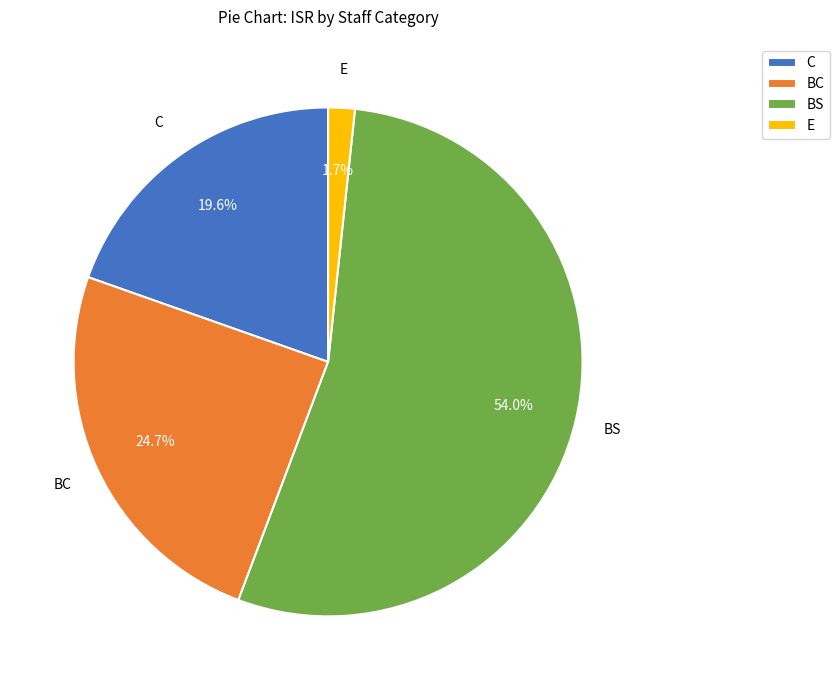

To the nearest percent, what is the combined percentage of E and BC?

26%